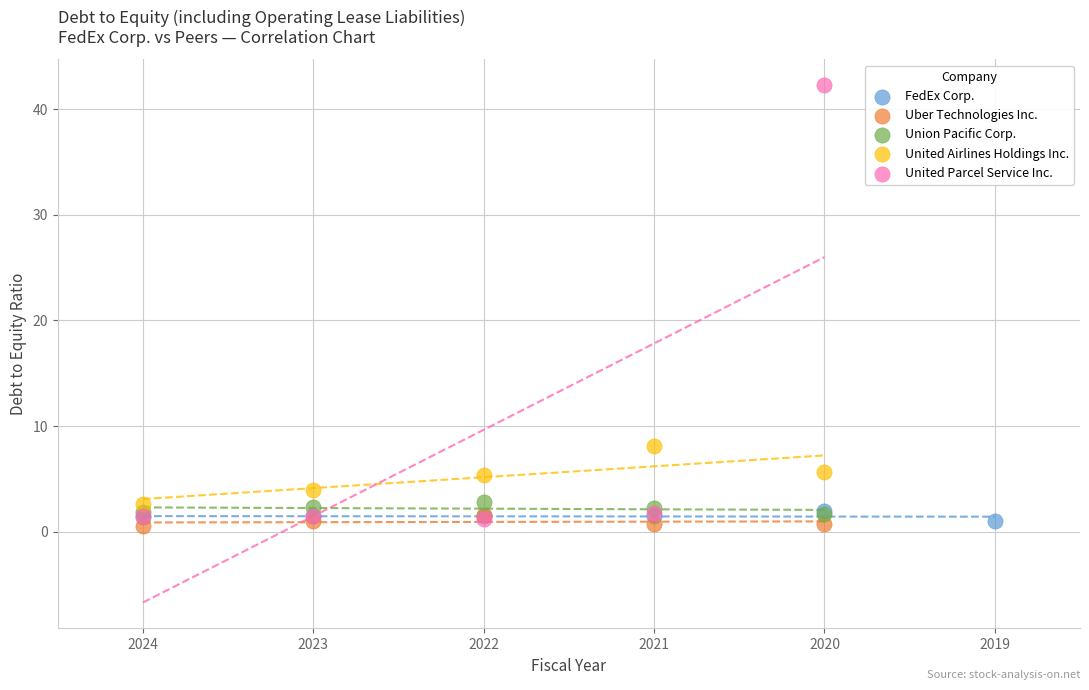

Which series reaches the maximum Y coordinate?

United Parcel Service Inc.